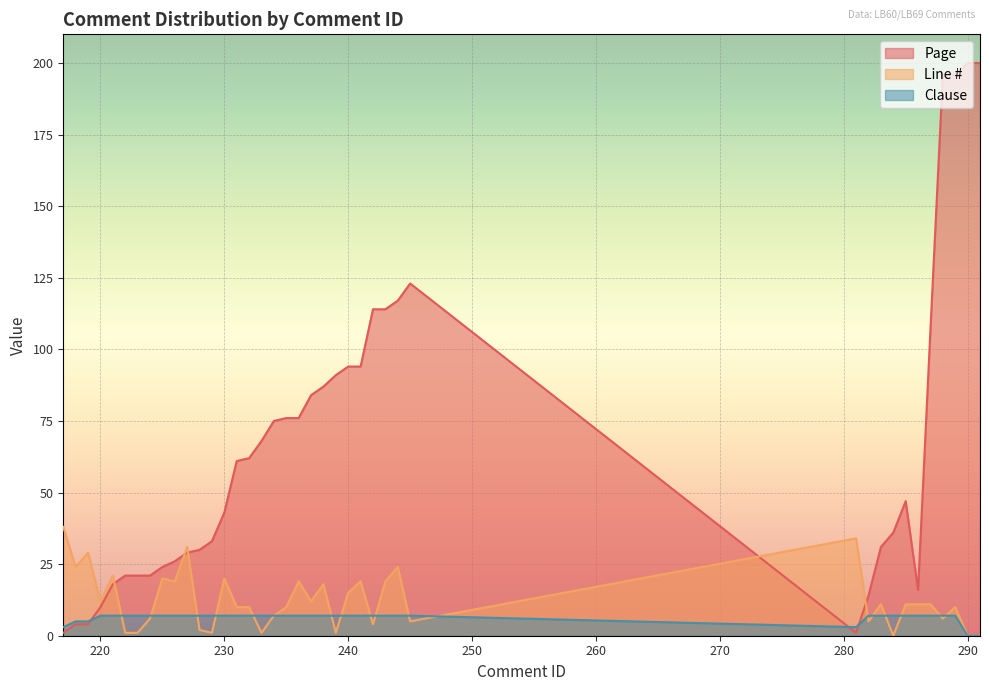

How many lines are shown in the chart?

3